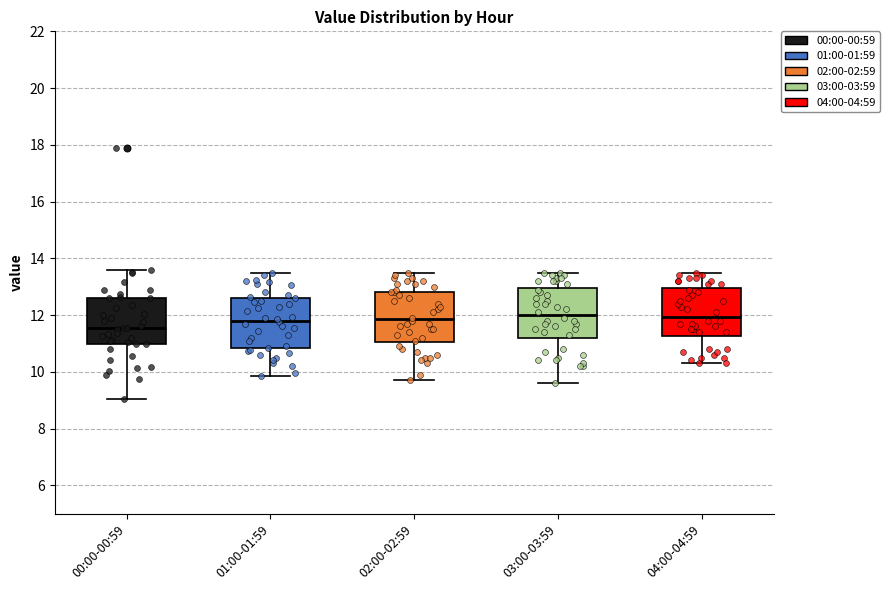

Reading left to right, transcribe this box plot: for each box, give where its median line is, the range the box spans, and where its two whiskers end, as read against the y-axis. The values are not printed on the chart, so give them approximately, as read against the axis.

00:00-00:59: median 11.6, box 11.0 to 12.6, whiskers 9.0 to 13.6
01:00-01:59: median 11.8, box 10.8 to 12.6, whiskers 9.8 to 13.6
02:00-02:59: median 11.8, box 11.0 to 12.8, whiskers 9.8 to 13.6
03:00-03:59: median 12.0, box 11.2 to 13.0, whiskers 9.6 to 13.6
04:00-04:59: median 12.0, box 11.2 to 13.0, whiskers 10.4 to 13.6